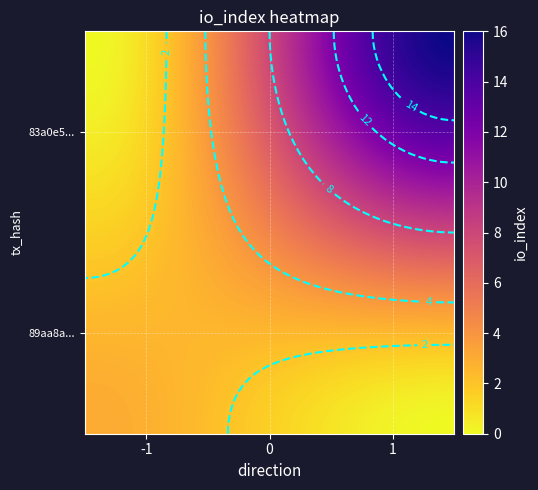

Is it true that 89aa8aefb4ae6781feb9e186329ac8a76bf9697 equals -1 at direction?

False